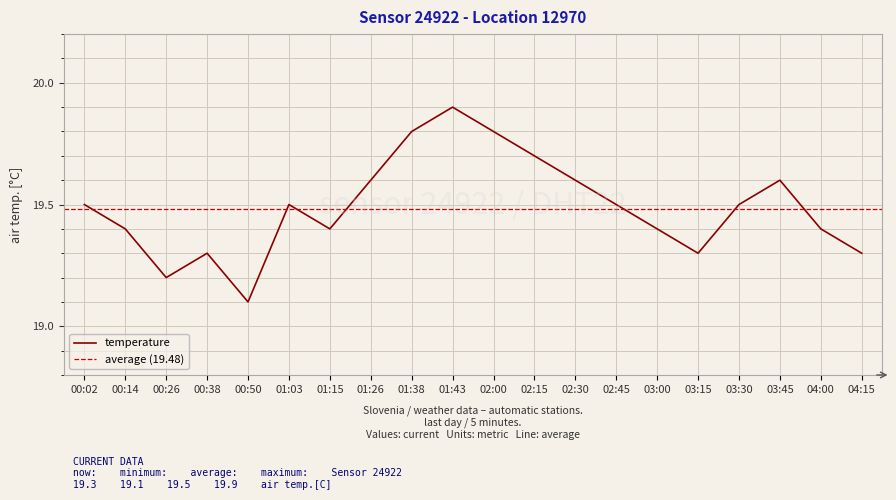

Reading left to right, transcribe all the data shown in this chart.

00:02=19.5	00:14=19.4	00:26=19.2	00:38=19.3	00:50=19.1	01:03=19.5	01:15=19.4	01:26=19.6	01:38=19.8	01:43=19.9	02:00=19.8	02:15=19.7	02:30=19.6	02:45=19.5	03:00=19.4	03:15=19.3	03:30=19.5	03:45=19.6	04:00=19.4	04:15=19.3